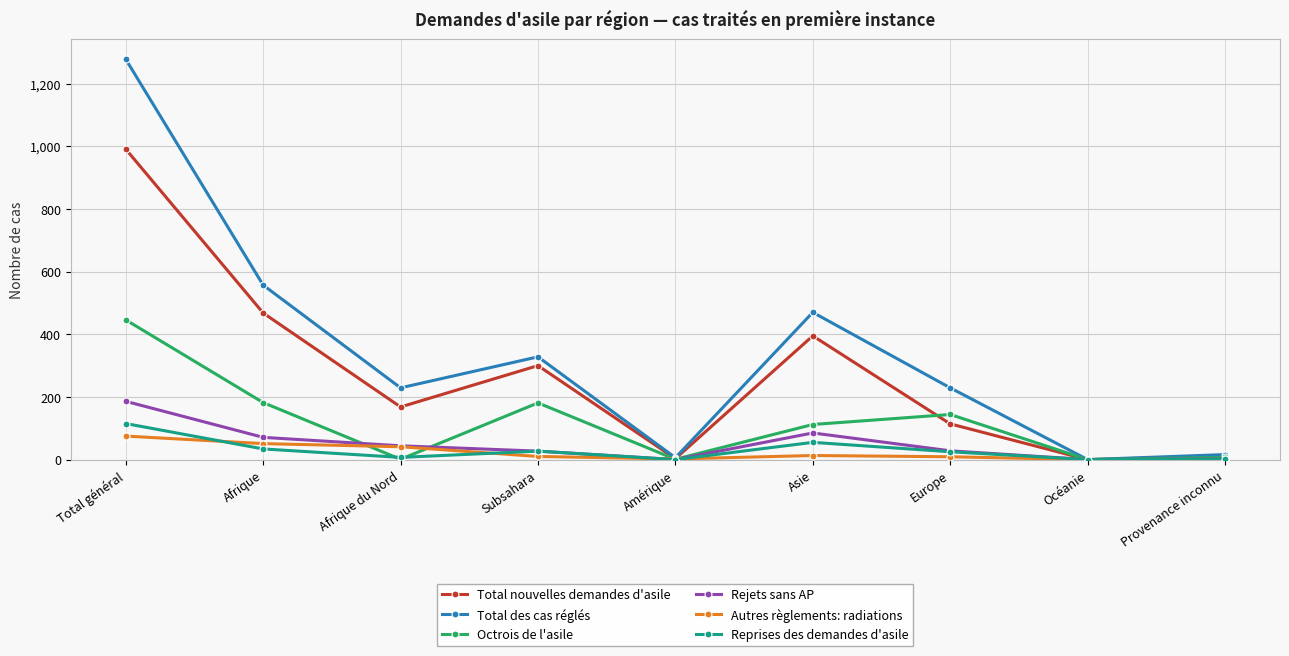

What is the label of the 8th point from the right?

Afrique